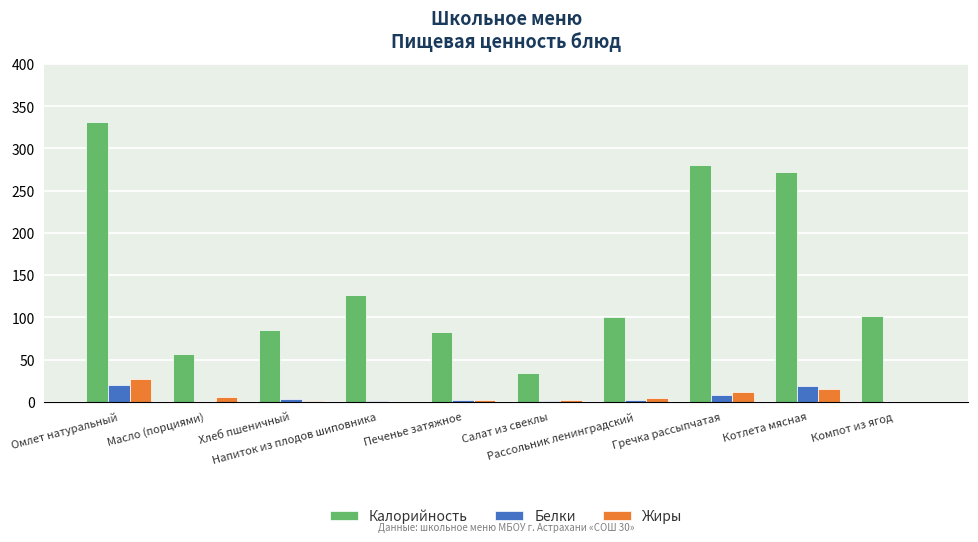

Which series has the largest range (max minus min)?

Калорийность